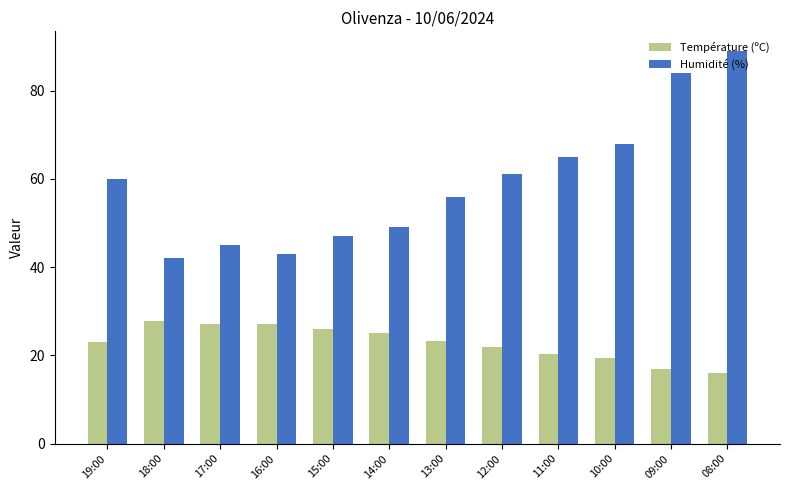

List the series in order of their peak value, highest first.

Humidité (%), Température (ºC)